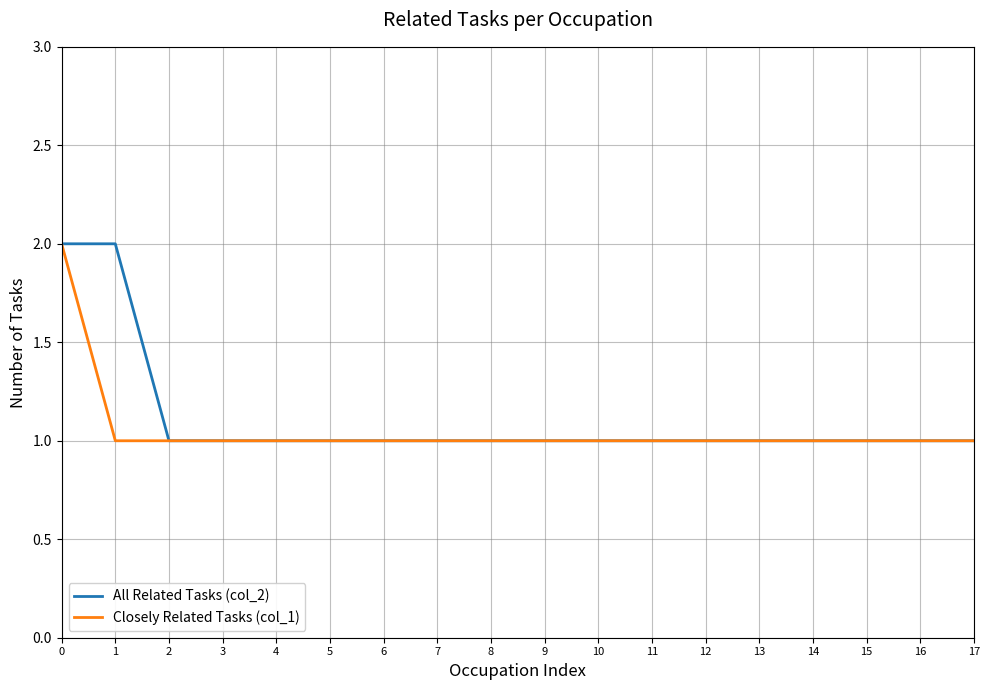

True or false: Closely Related Tasks (col_1) has a value of 1 at 13.

True